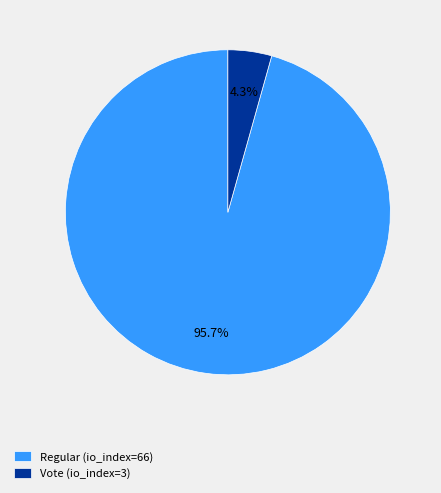

The Vote (io_index=3) slice represents 4% of the pie. True or false?

True